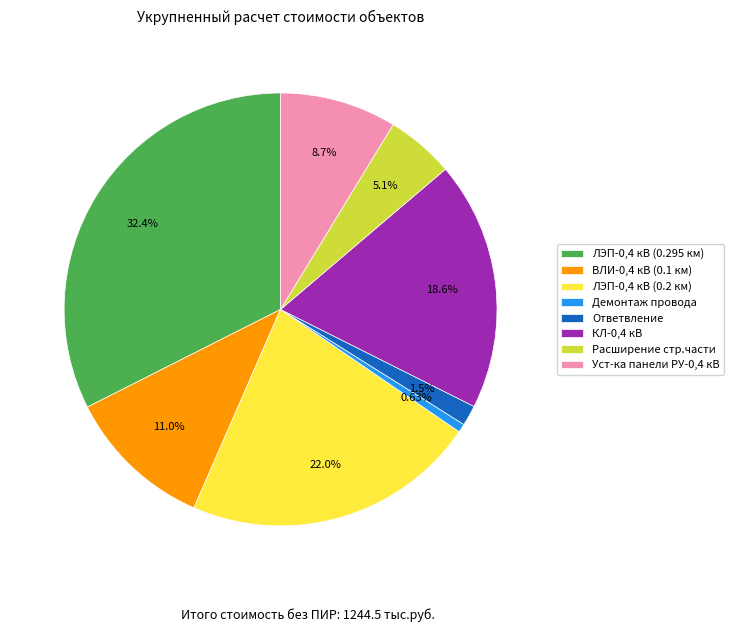

Count the number of slices in the pie.

8